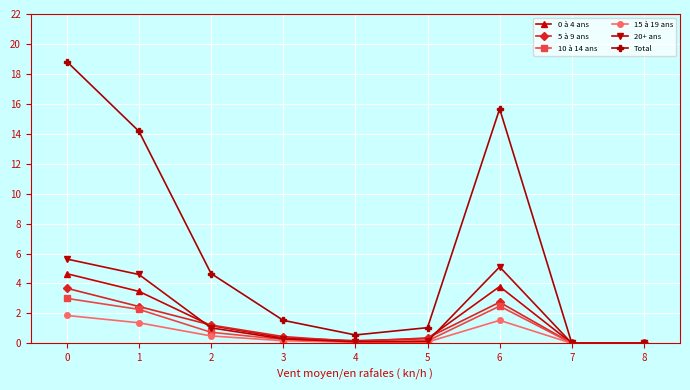

What is the difference between the maximum and minimum values in the 10 à 14 ans series?

3.0